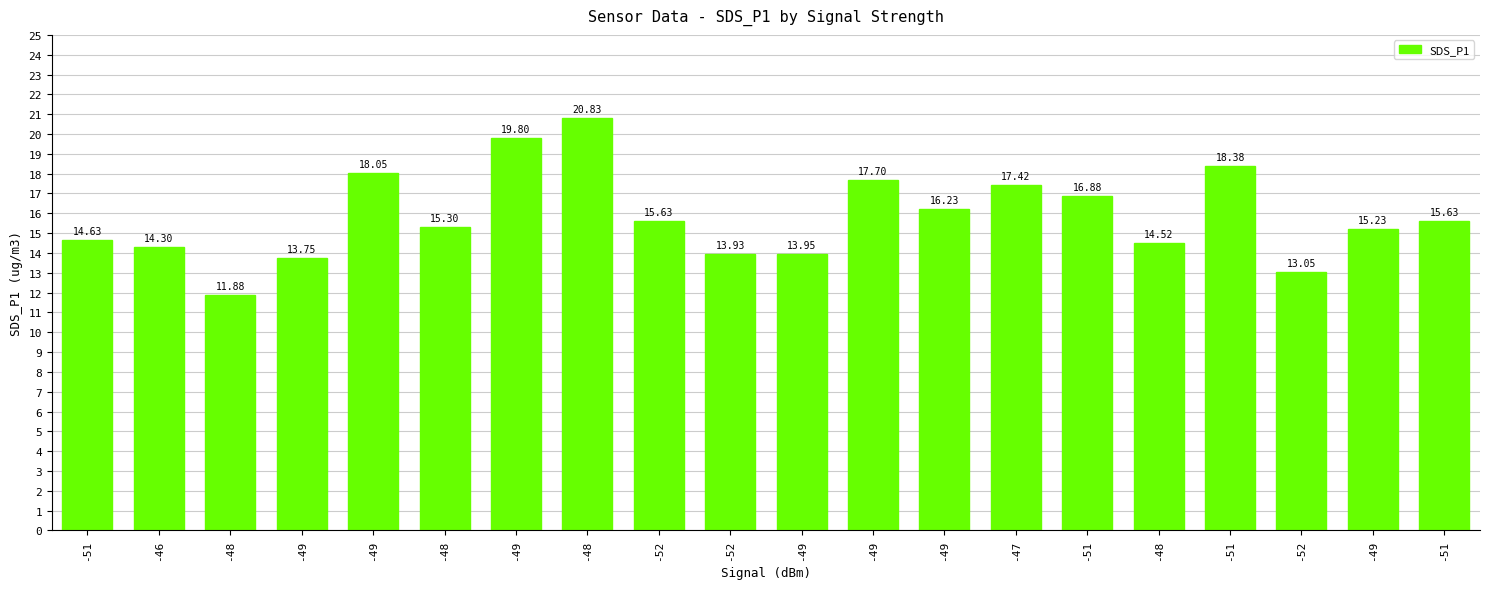

Rank the categories by value from lowest to highest.

-48, -52, -49, -52, -49, -46, -48, -51, -49, -48, -52, -51, -49, -51, -47, -49, -49, -51, -49, -48